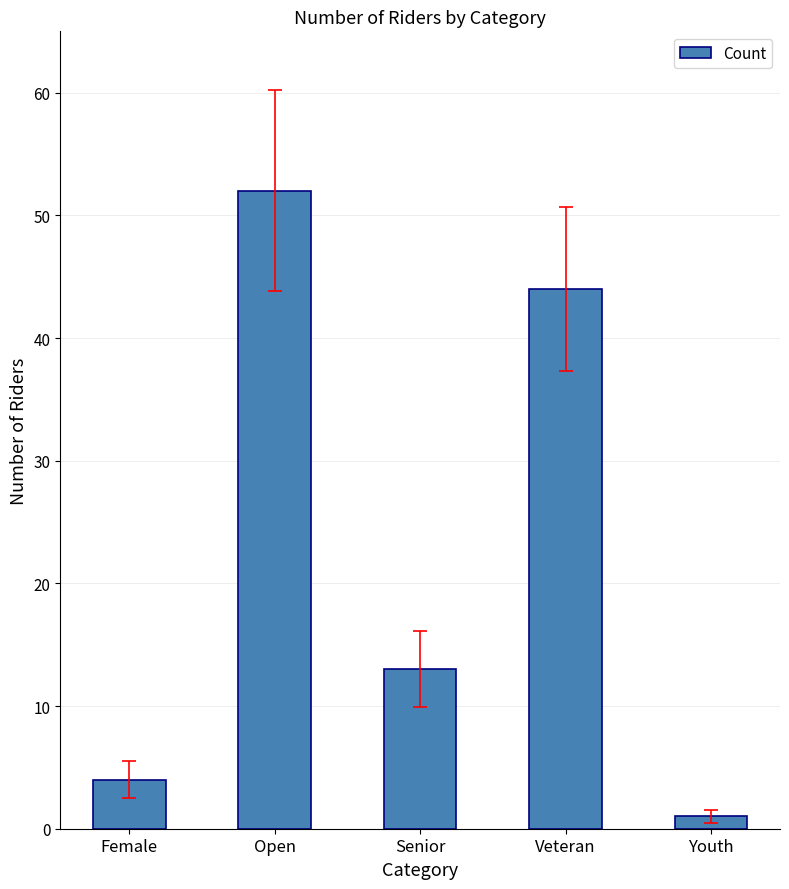

Is it true that the value at Veteran is 63?

False